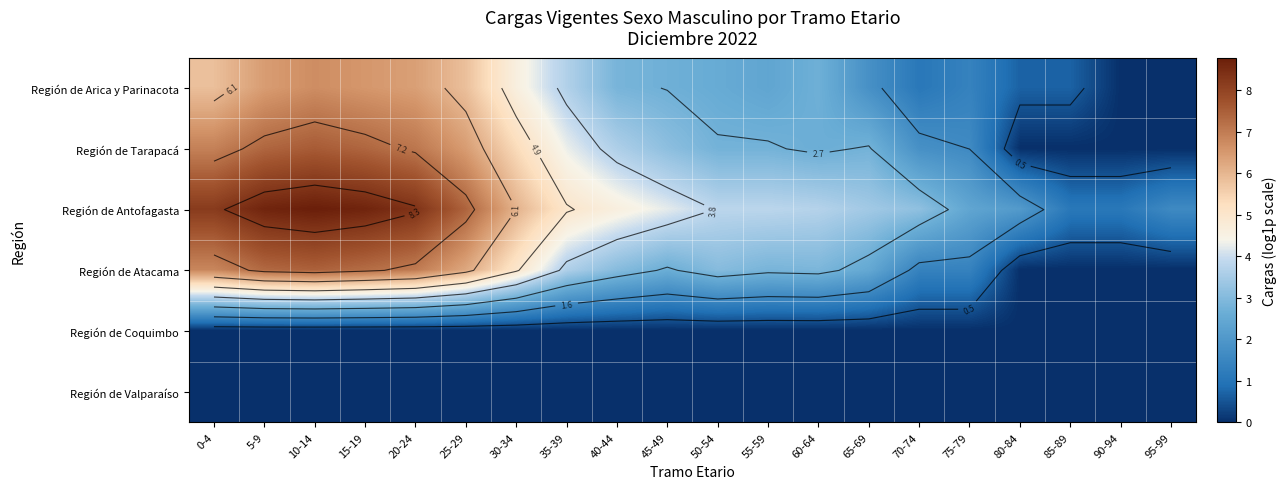

Rank the categories by Región de Antofagasta value from lowest to highest.

85-89, 90-94, 95-99, 80-84, 75-79, 70-74, 65-69, 60-64, 50-54, 55-59, 45-49, 40-44, 35-39, 30-34, 25-29, 0-4, 20-24, 5-9, 15-19, 10-14